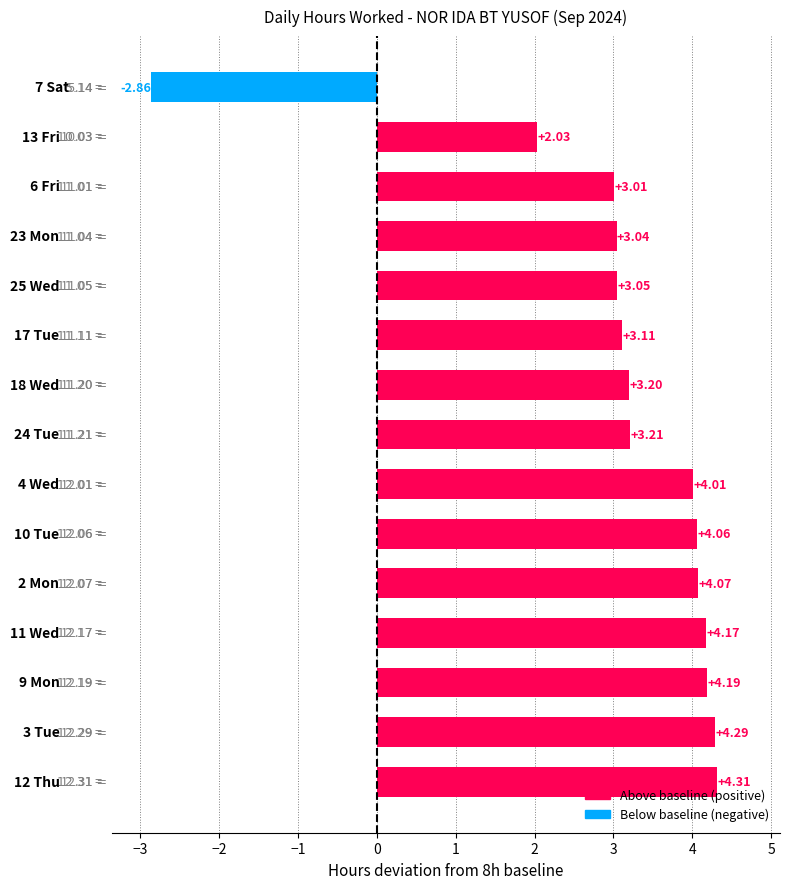

What is the difference between the maximum and minimum values?

7.2